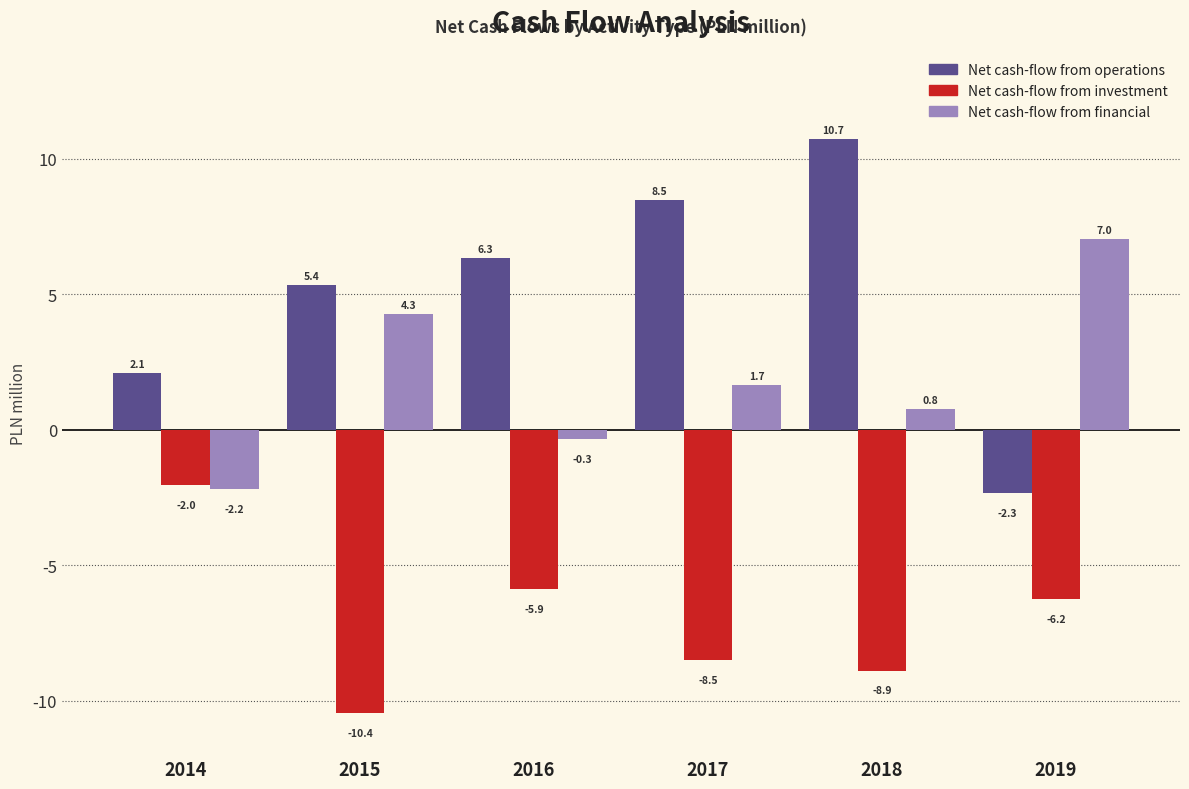

At which category does the chart reach its minimum across all series?

2015